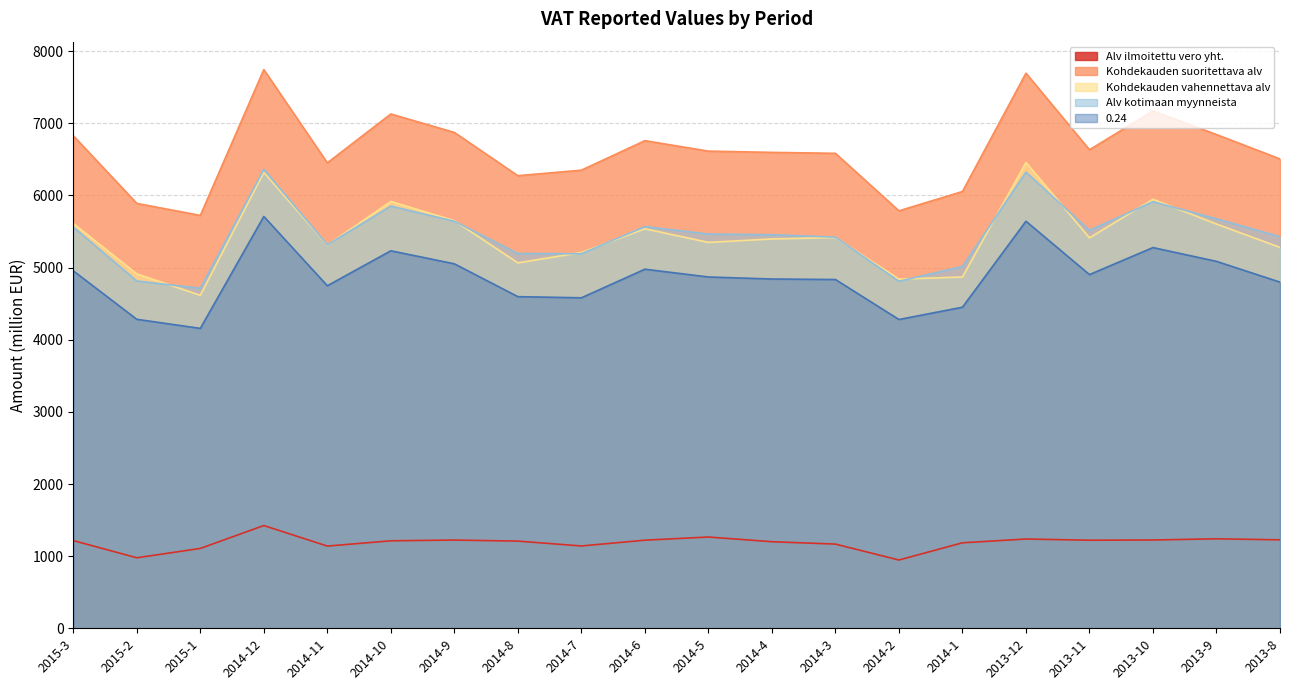

What is the spread (max minus min) of values at 2015-3?

5611.2